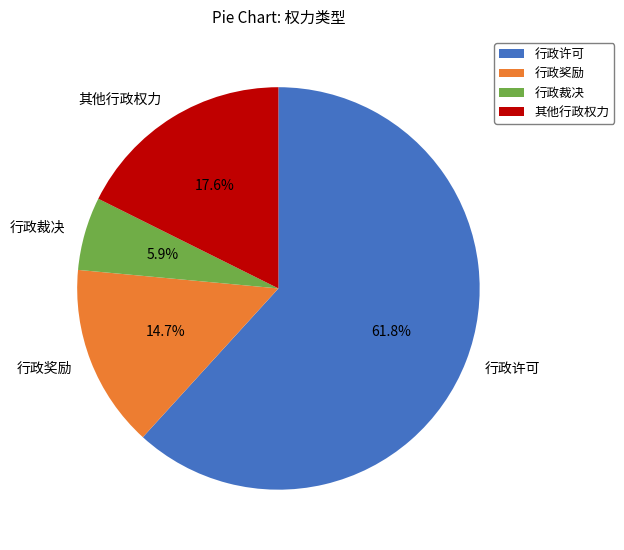

To the nearest percent, what is the average slice percentage?

25%